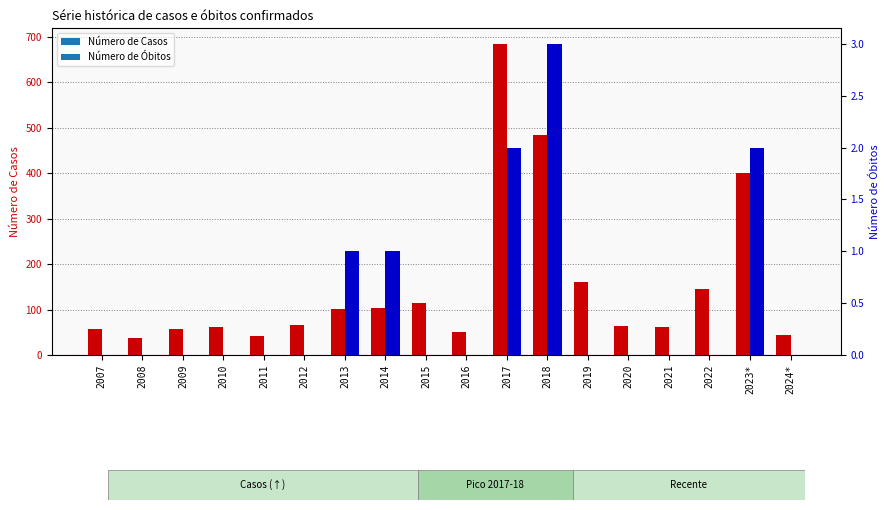

Which series has the largest total across all categories?

Número de Casos